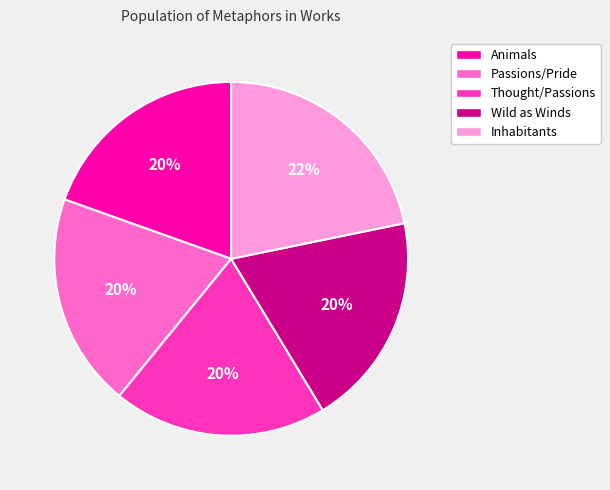

Is there any slice that represents more than half of the pie?

No